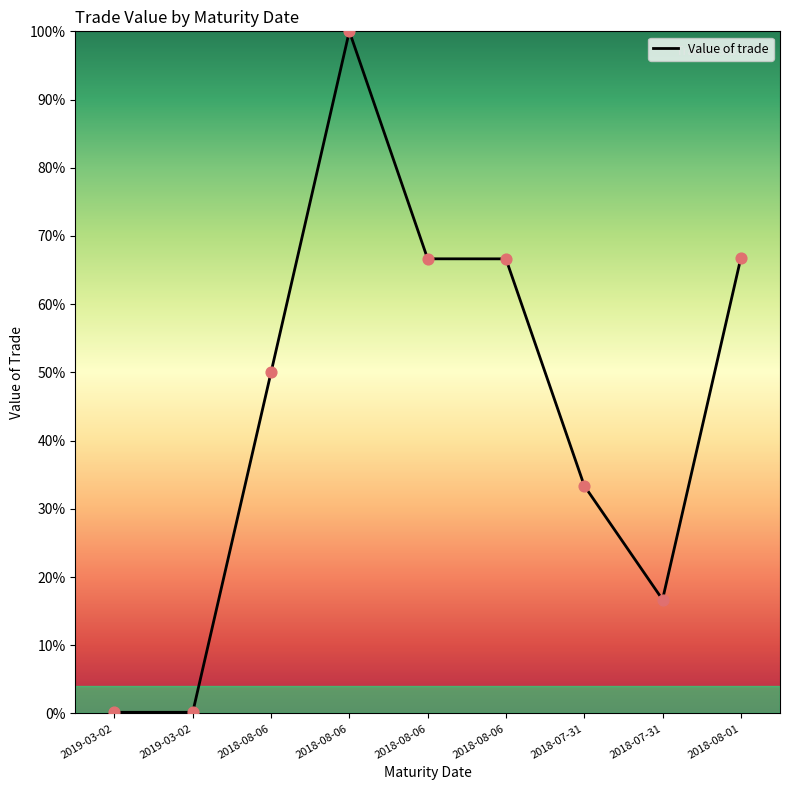

What is the change in value from 2018-08-06 to 2018-08-06?

-33.4